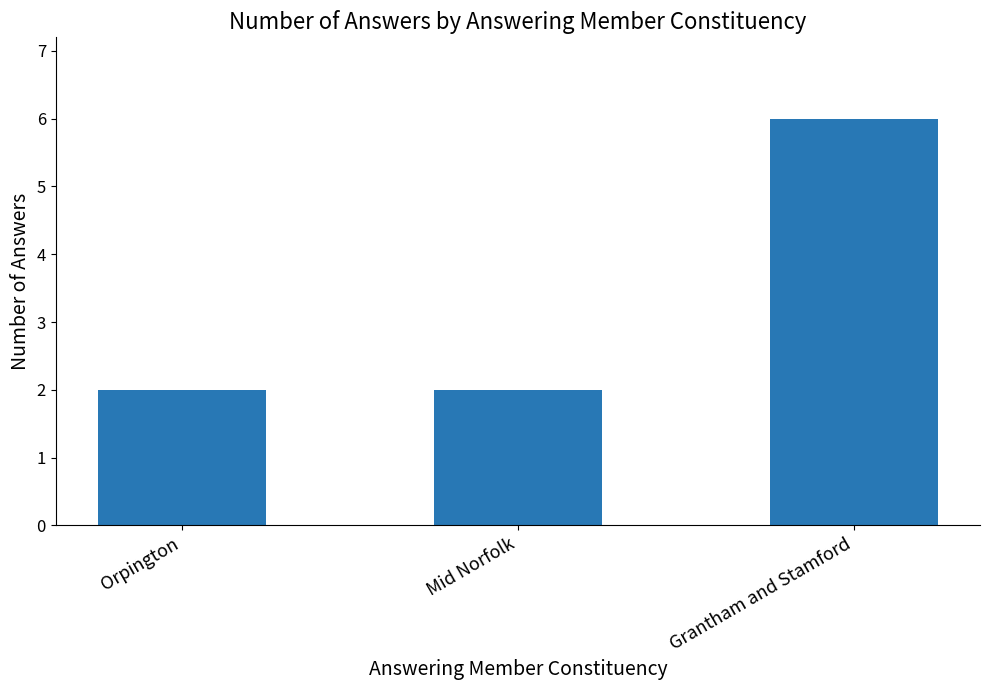

What is the value of the 1st bar from the left?

2